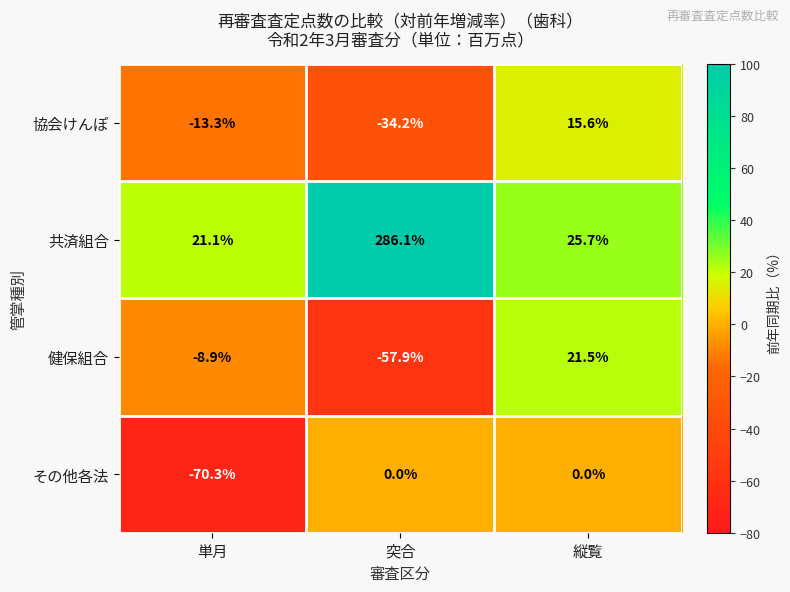

At how many categories does at least one series exceed 18?

3